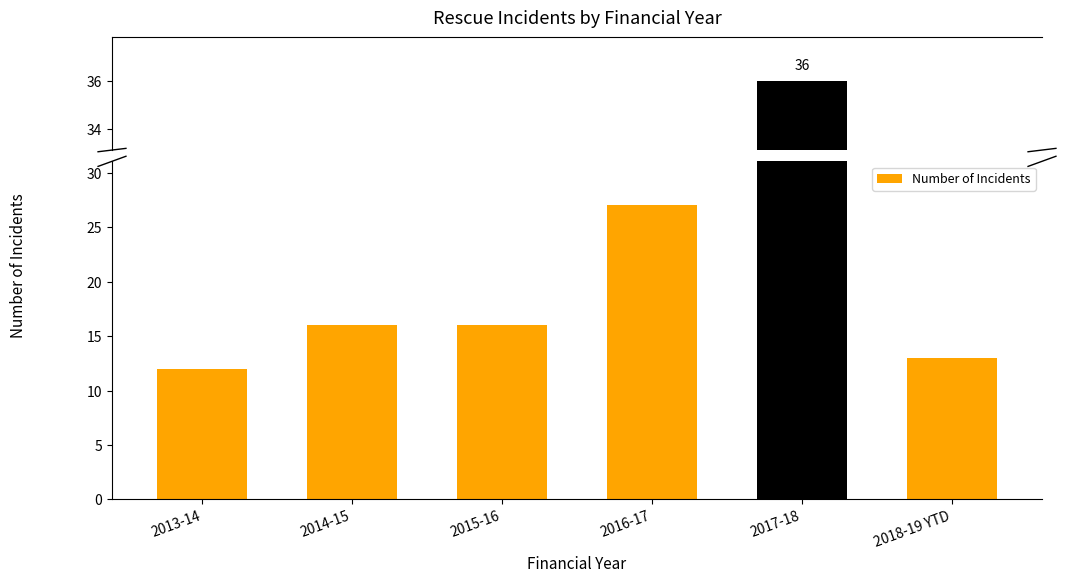

Which has a higher value, 2013-14 or 2015-16?

2015-16